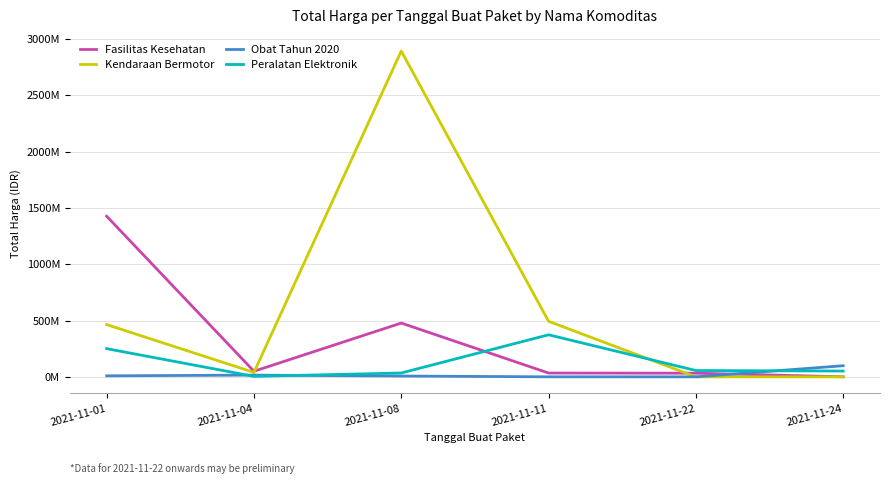

The value of Kendaraan Bermotor at 2021-11-08 is 824273180. True or false?

False